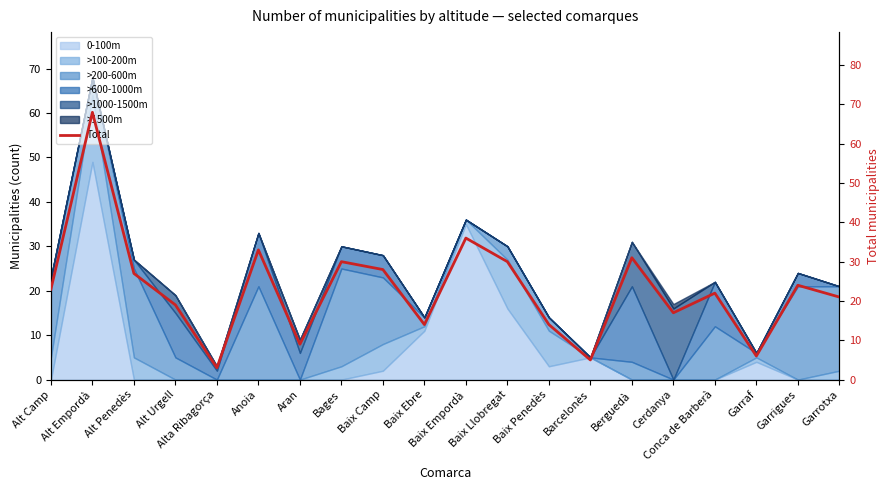

What is the difference between the maximum and minimum values?

65